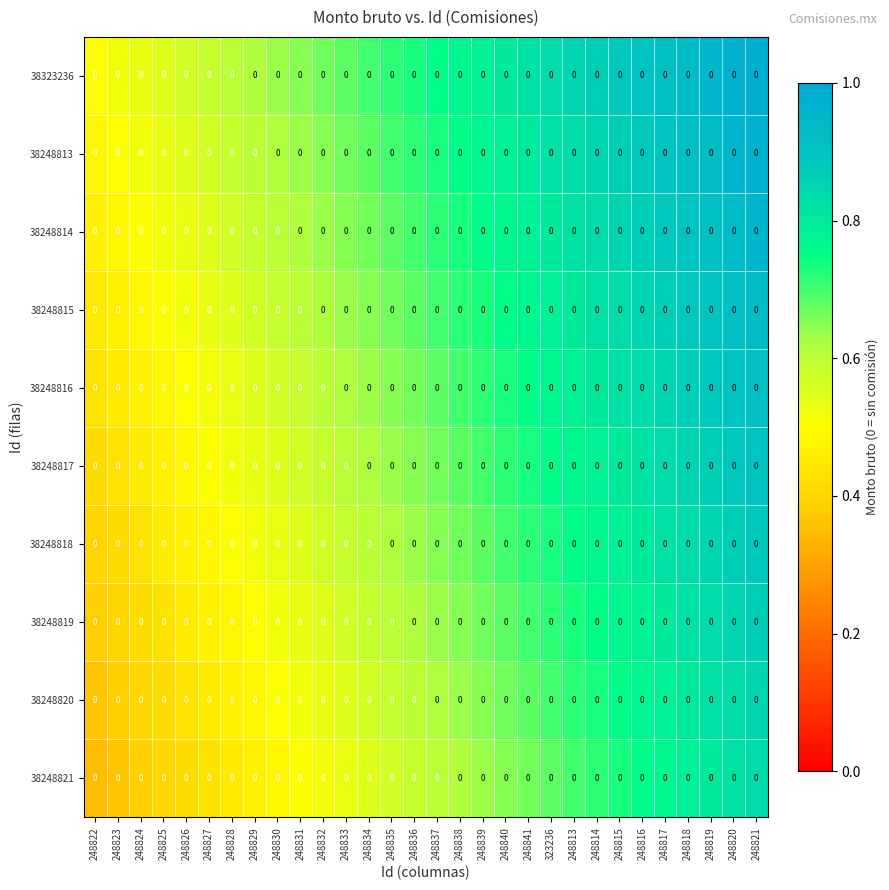

Between 248835 and 248829, which is larger?

248835